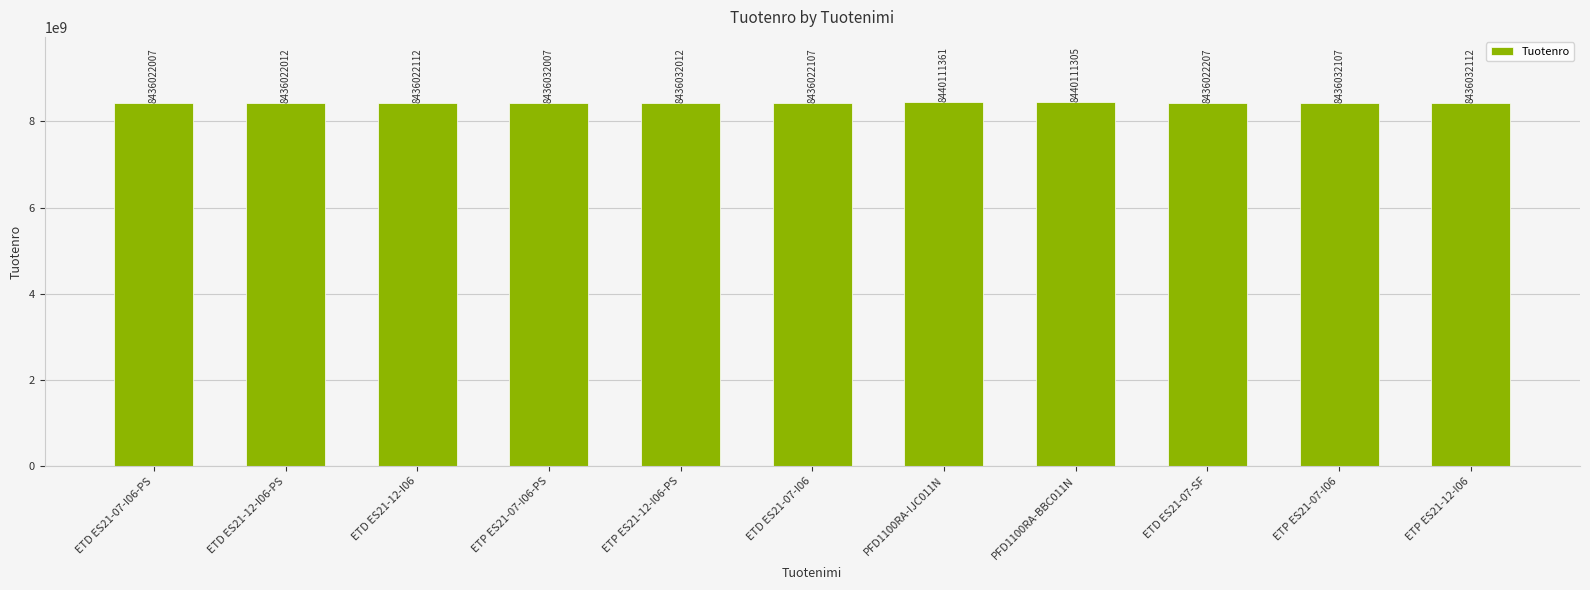

What is the approximate value at ETP ES21-12-I06-PS, to the nearest 50?

8436032000